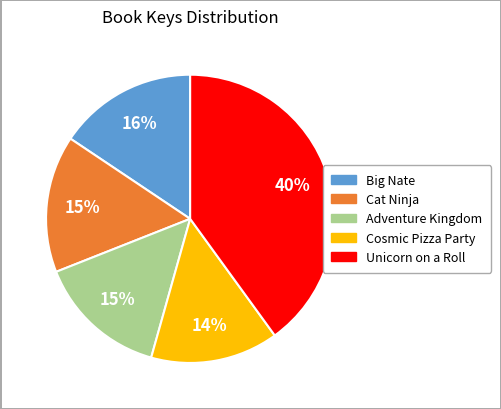

Does Adventure Kingdom represent more than half of the total?

No